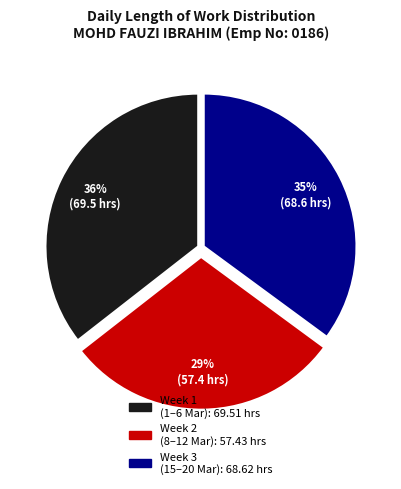

Does any single category account for the majority?

No